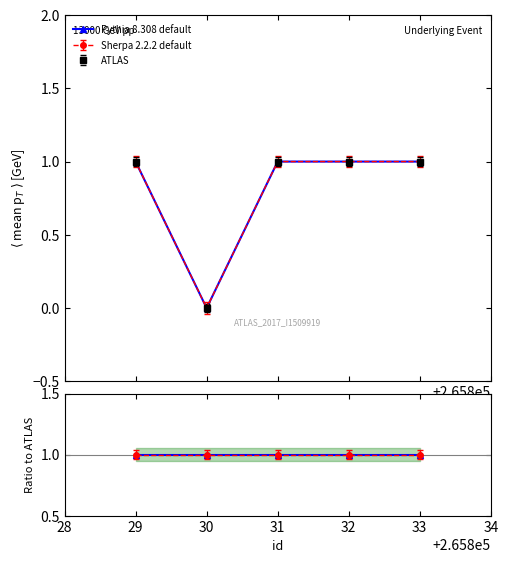

True or false: Sherpa 2.2.2 default and Pythia 8.308 default intersect in this chart.

False